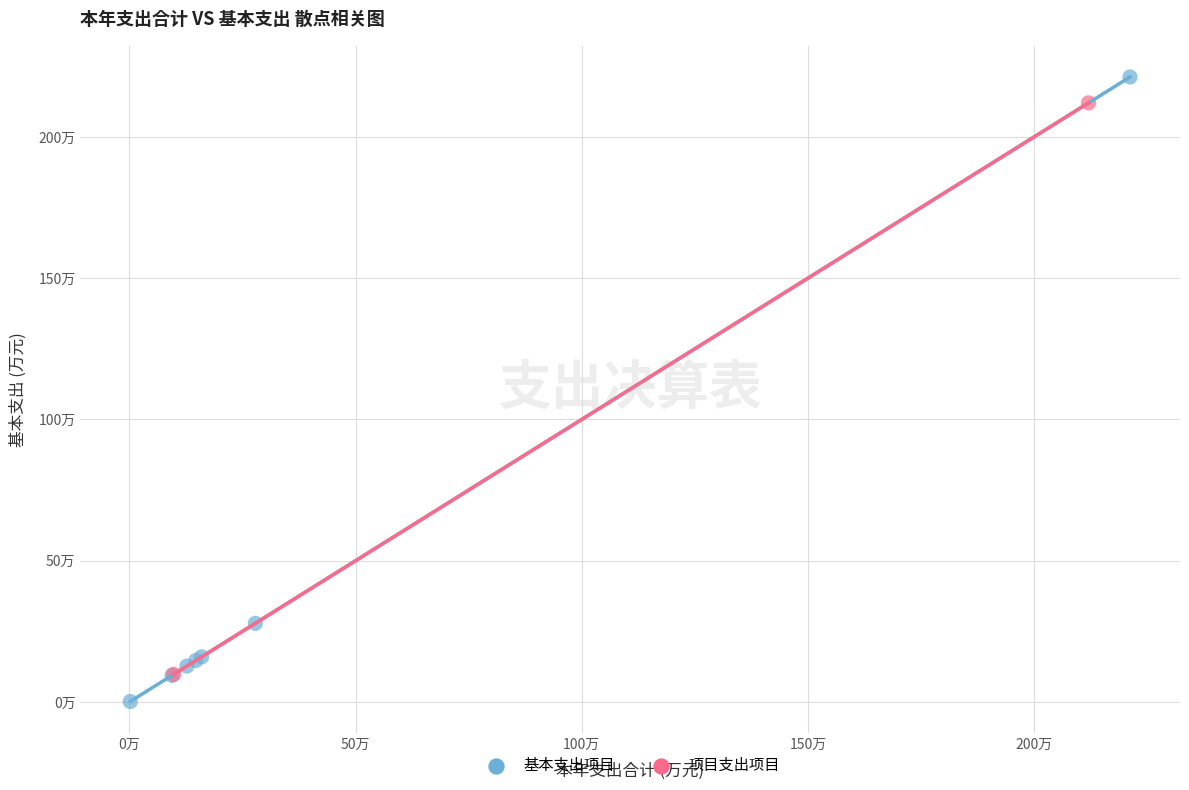

What are all the series names shown in the legend?

基本支出项目, 项目支出项目